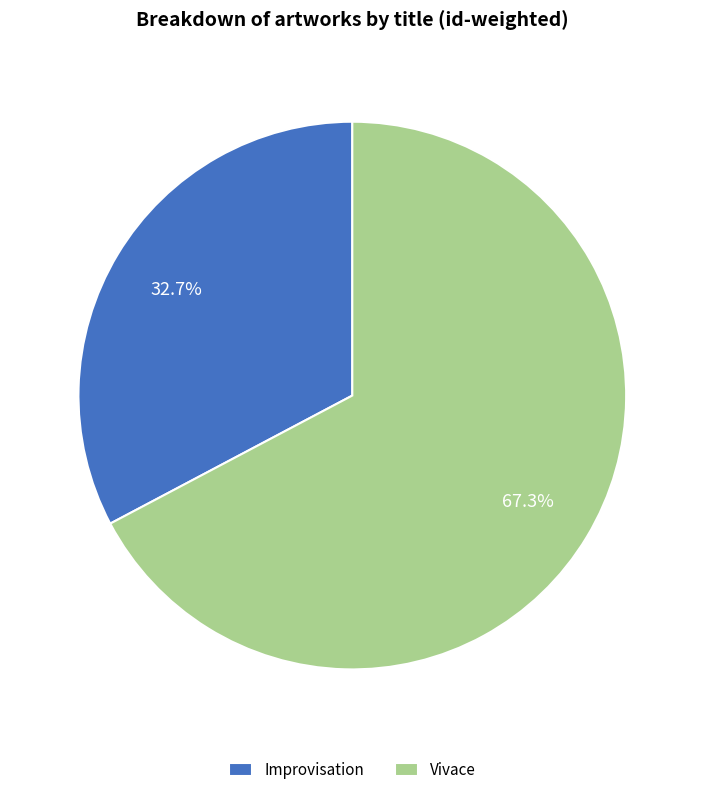

Which has a higher value, Vivace or Improvisation?

Vivace